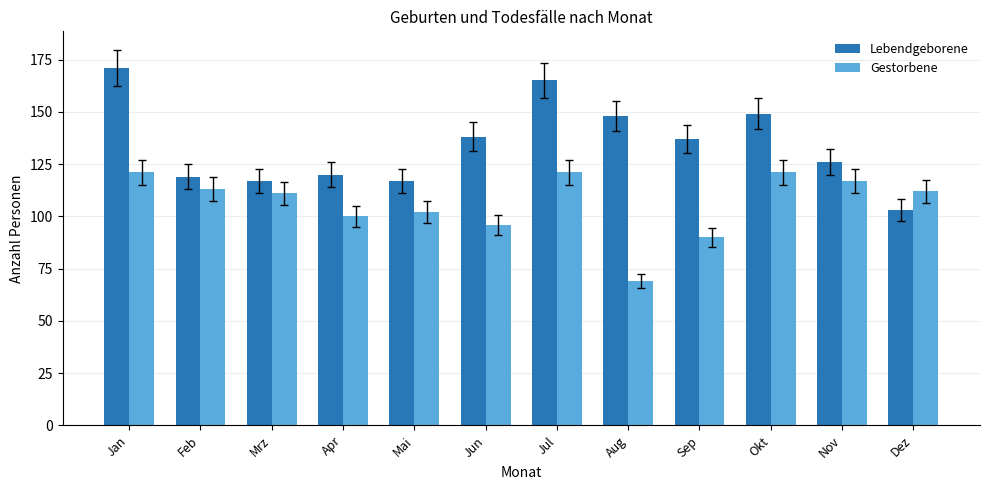

Where does the Gestorbene series first go above 112?

Jan